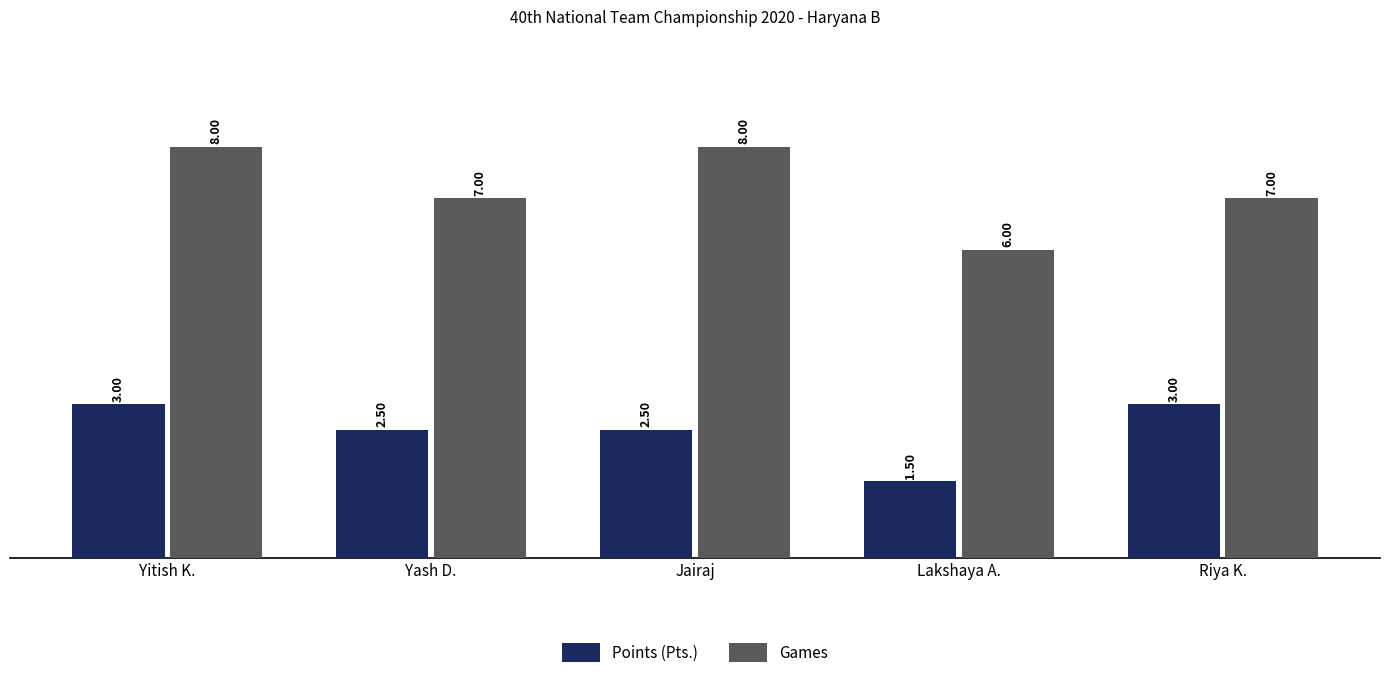

Which category has the lowest value across all series?

Lakshaya A.